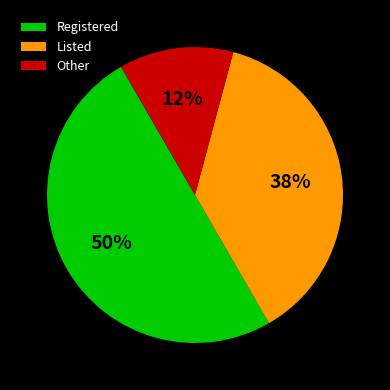

What percentage is the Registered slice, to the nearest percent?

50%